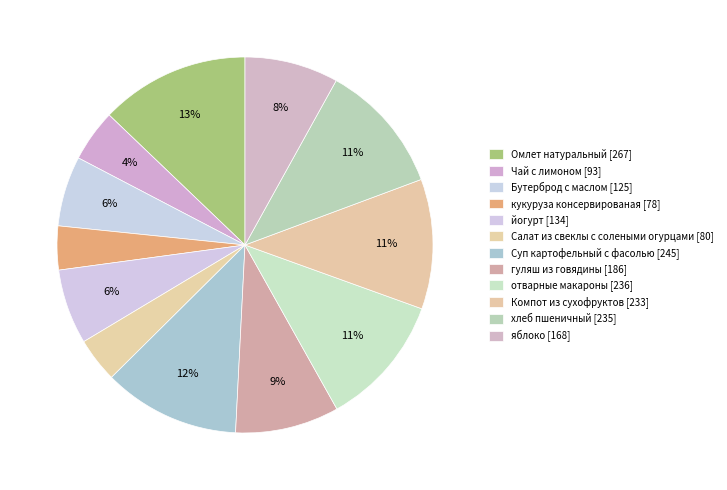

Is there any slice that represents more than half of the pie?

No